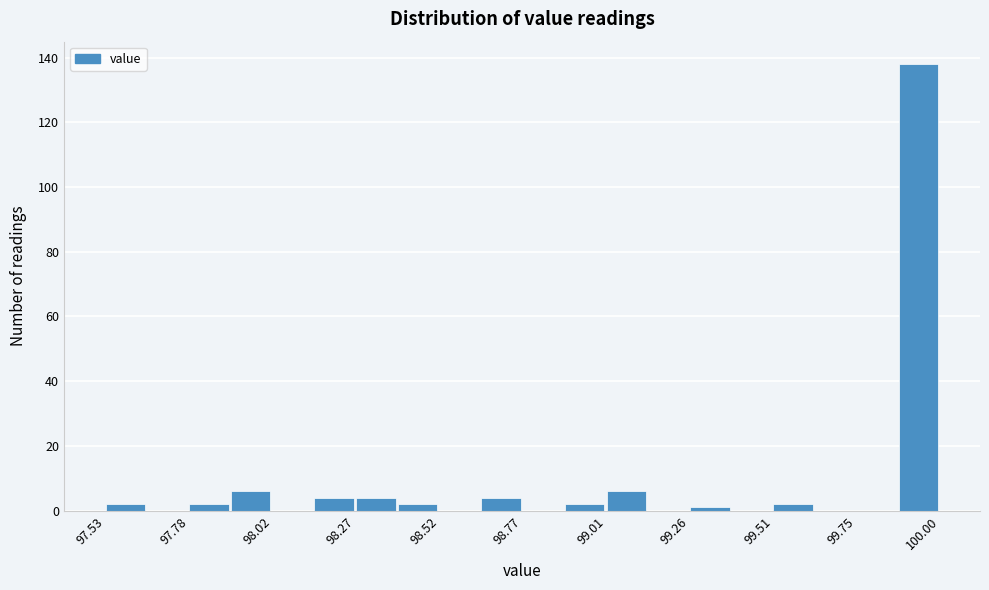

Around what value on the x-axis is the tallest bar? Give the approximate position of its centre, as read against the axis.

99.95